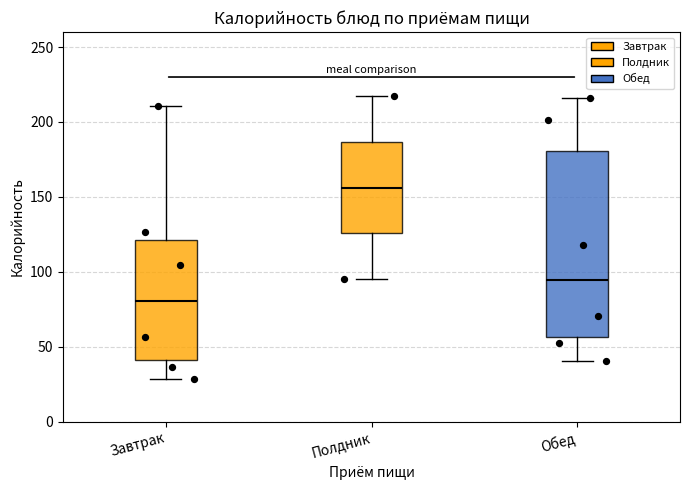

Reading left to right, transcribe this box plot: for each box, give where its median line is, the range the box spans, and where its two whiskers end, as read against the y-axis. The values are not printed on the chart, so give them approximately, as read against the axis.

Завтрак: median 80, box 40 to 120, whiskers 30 to 210
Полдник: median 155, box 125 to 185, whiskers 95 to 215
Обед: median 95, box 55 to 180, whiskers 40 to 215